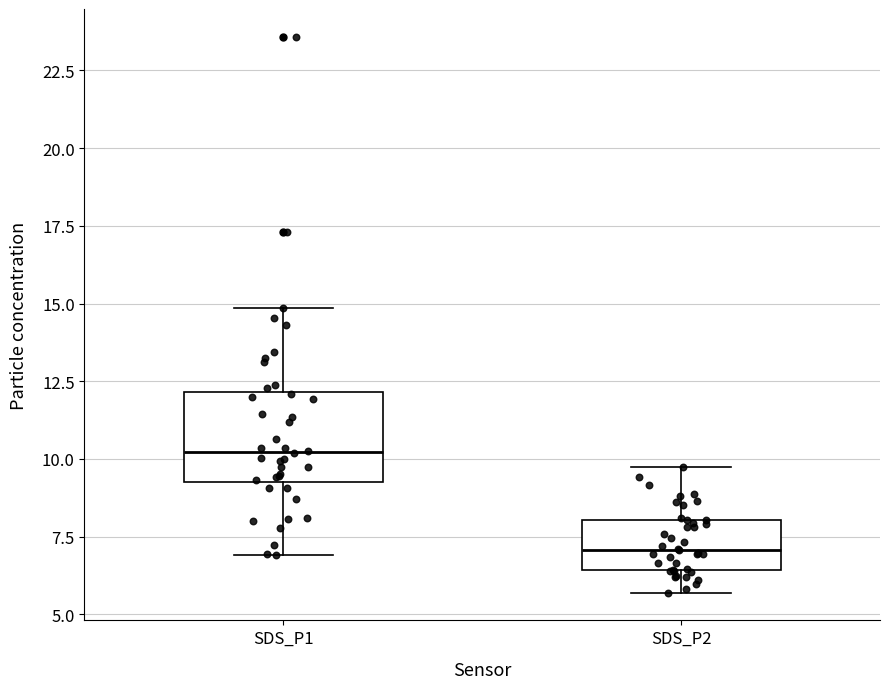

Where is the upper edge of the box for SDS_P1 on the y-axis? The values are not printed on the chart, so give them approximately, as read against the axis.

12.0